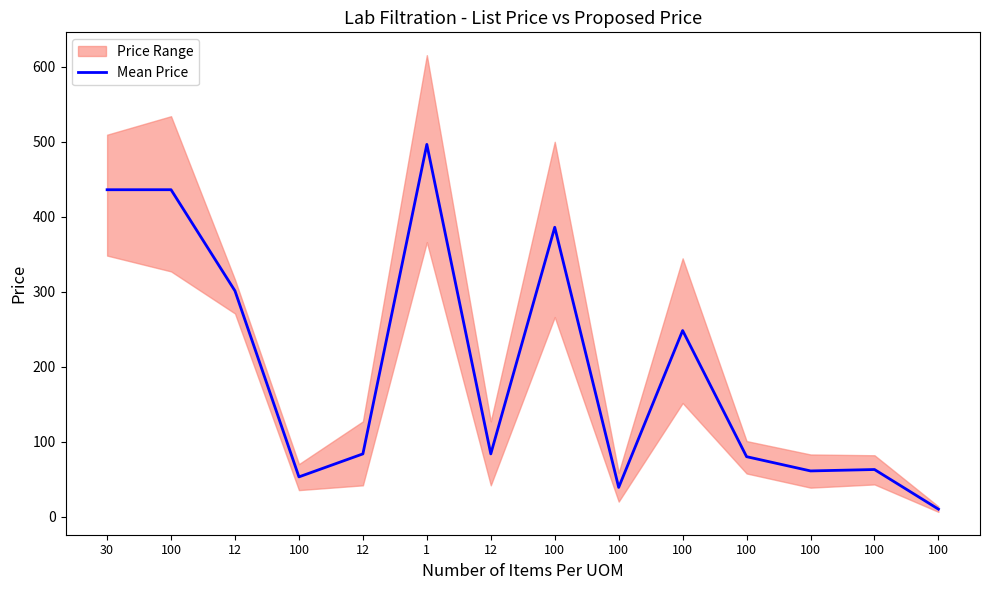

What is the difference between the maximum and second lowest values?

457.3